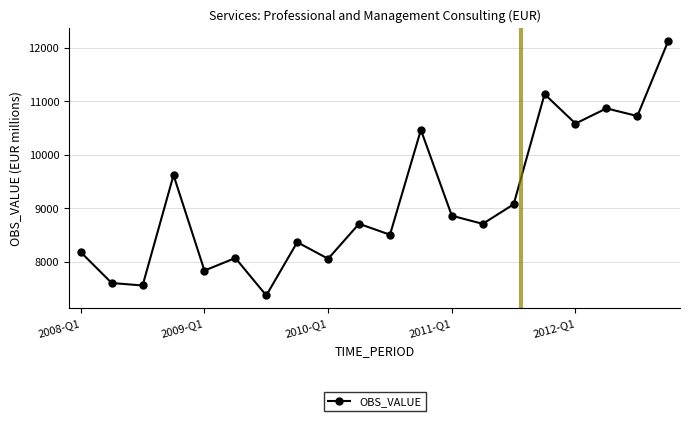

How many interior local peaks (higher than both neighbors) does the data have?

7